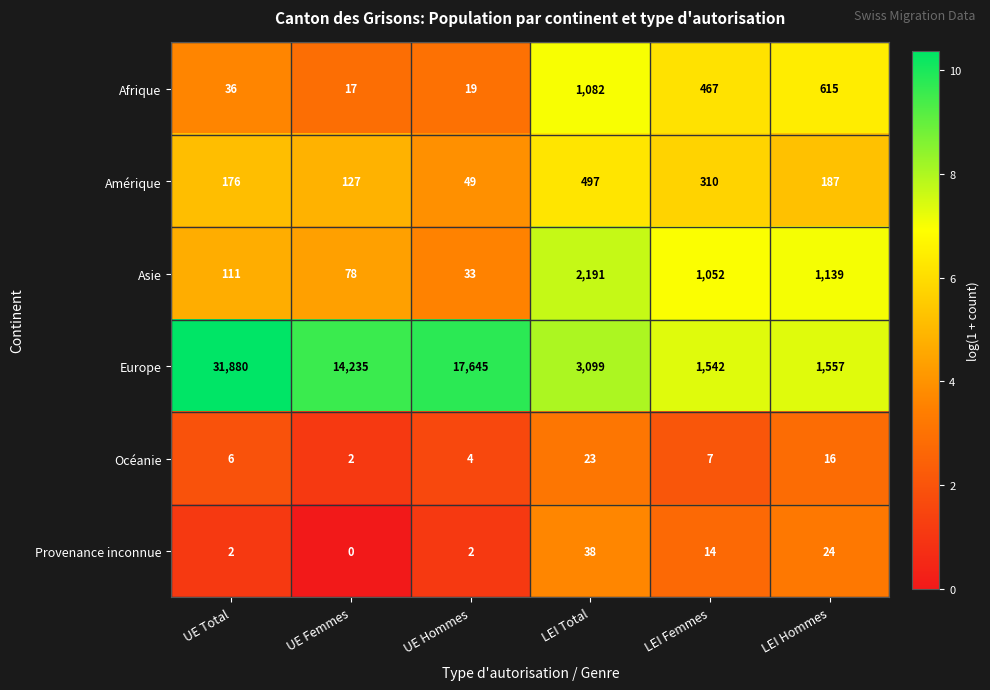

What is the maximum value shown in the chart?

31880